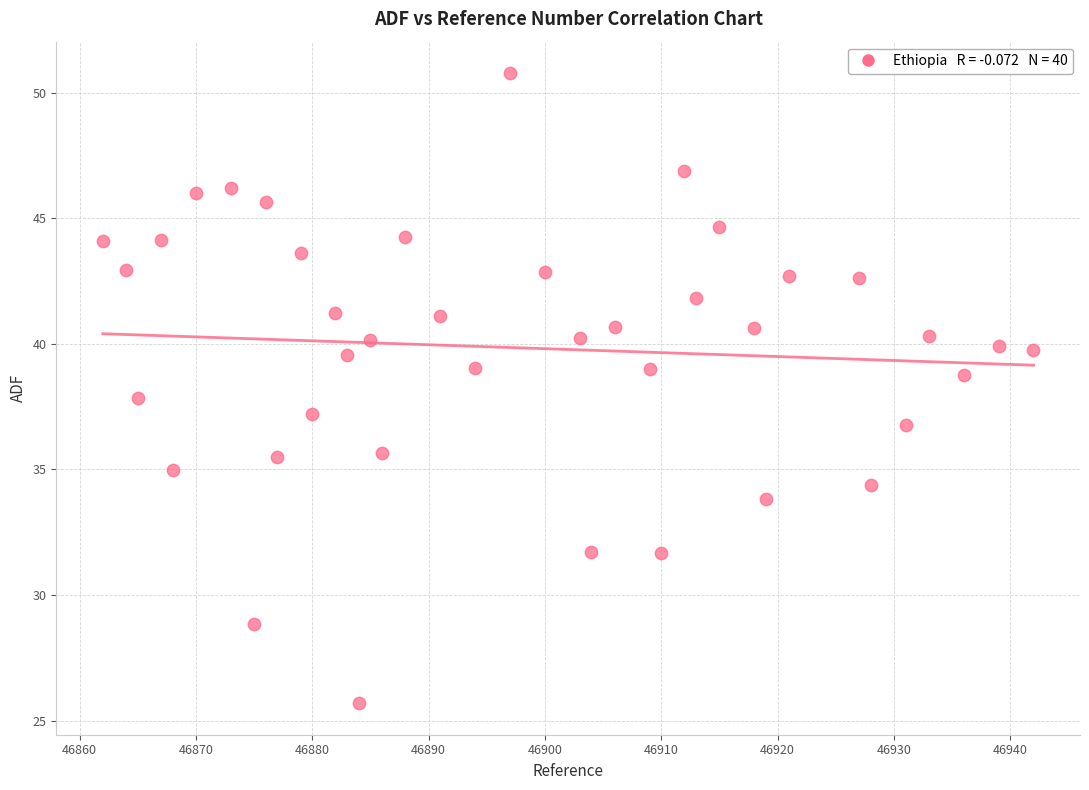

What is the range of X values (max minus min)?

80.0